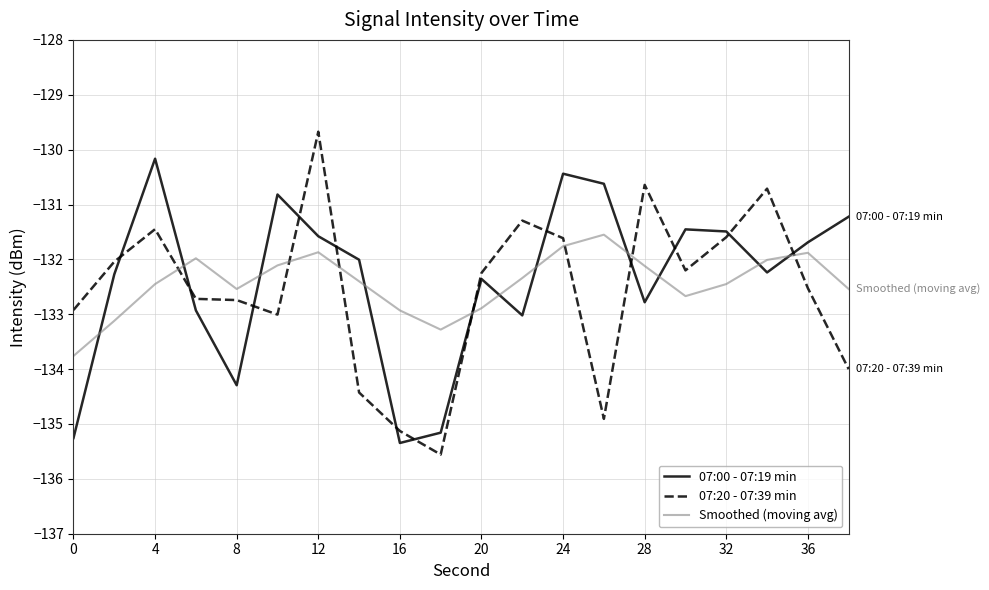

Rank the series by their average value, from lowest to highest.

07:20 - 07:39 min, Smoothed (moving avg), 07:00 - 07:19 min